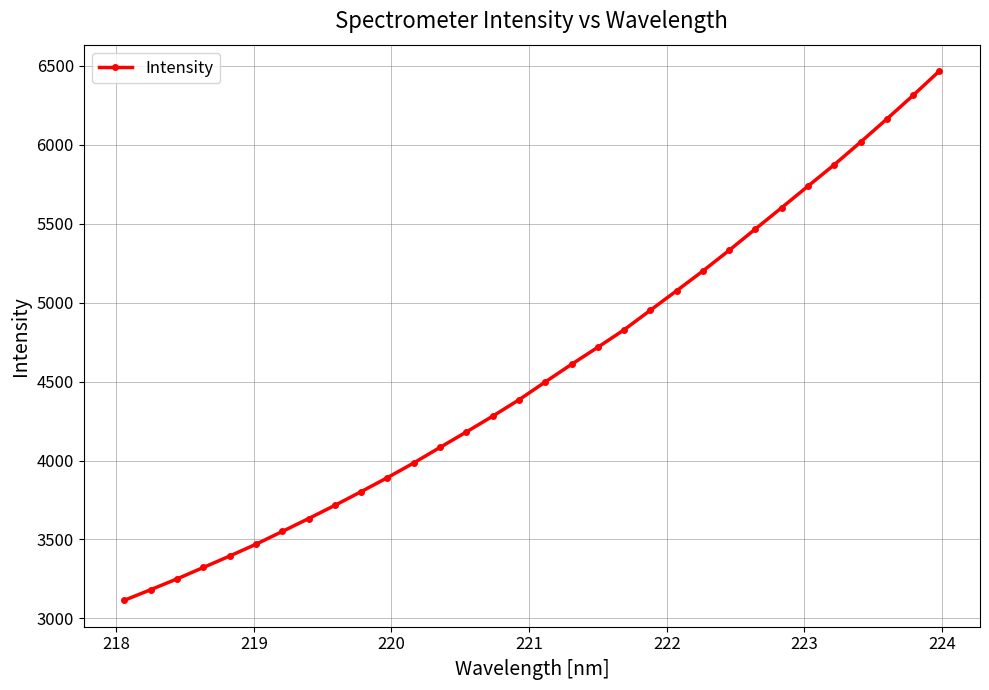

True or false: the data has more than 2 interior local peaks.

False